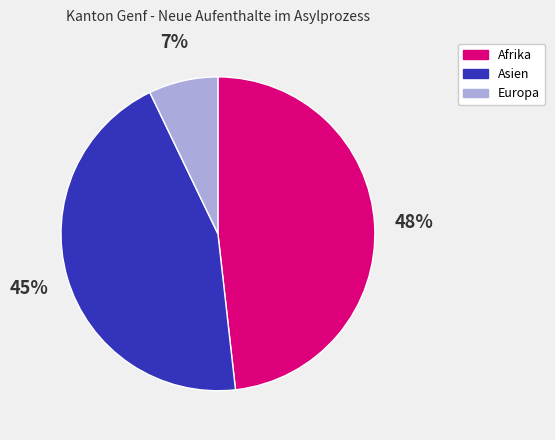

Is there a majority slice in this chart?

No